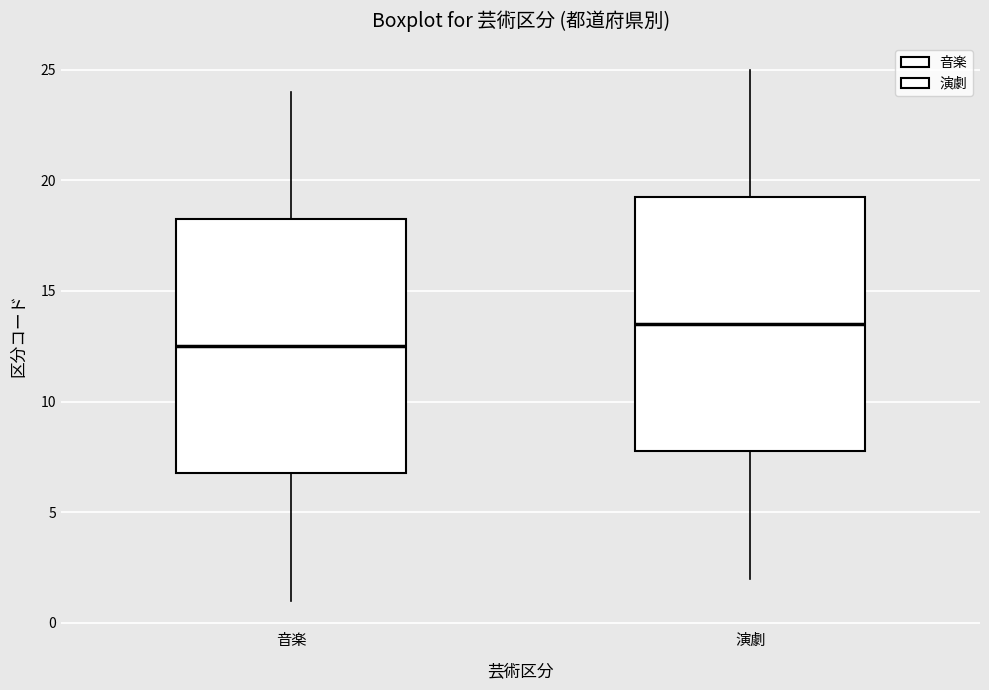

Reading left to right, transcribe this box plot: for each box, give where its median line is, the range the box spans, and where its two whiskers end, as read against the y-axis. The values are not printed on the chart, so give them approximately, as read against the axis.

音楽: median 12.5, box 7.0 to 18.5, whiskers 1.0 to 24.0
演劇: median 13.5, box 8.0 to 19.5, whiskers 2.0 to 25.0